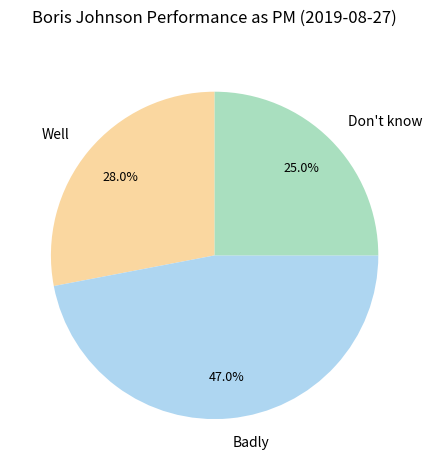

What percentage do Well and Don't know together represent?

53.0%